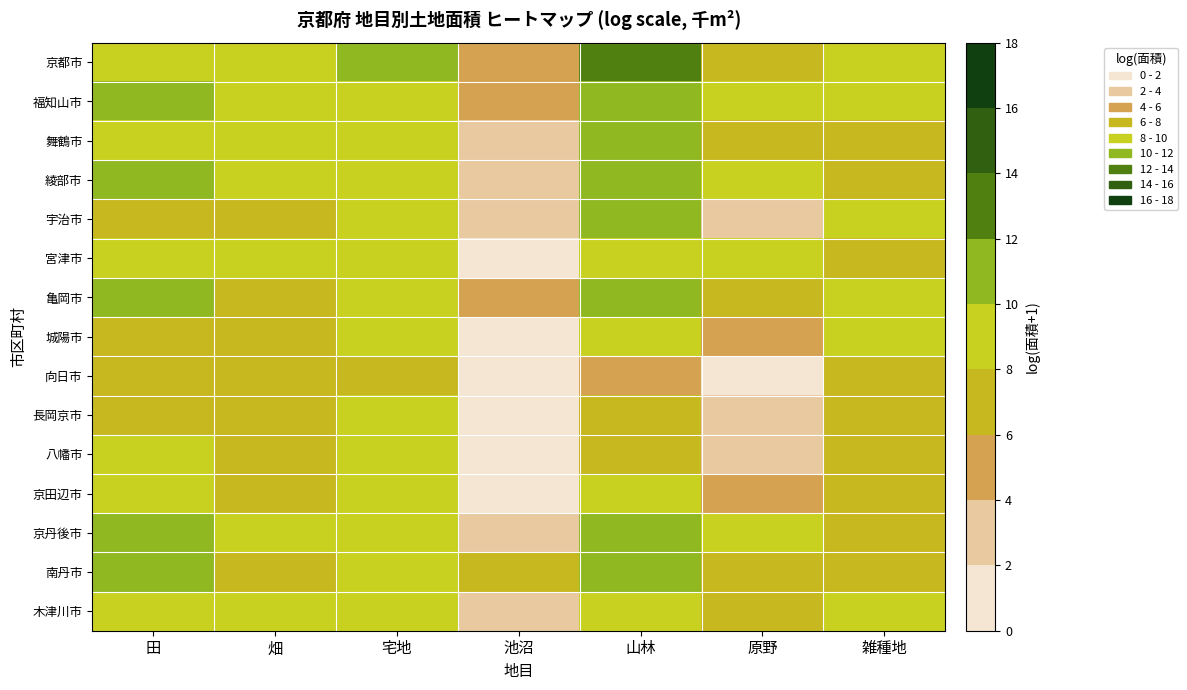

Reading left to right, what are all the values shown in this chart?

京都市: 田=9.8	畑=8.8	宅地=11.3	池沼=4.2	山林=12.2	原野=7.1	雑種地=9.3
福知山市: 田=10.4	畑=9.4	宅地=9.7	池沼=4.4	山林=11.4	原野=8.7	雑種地=8.4
舞鶴市: 田=9.5	畑=8.9	宅地=9.4	池沼=2.1	山林=11.0	原野=7.4	雑種地=7.9
綾部市: 田=10.1	畑=9.0	宅地=9.0	池沼=3.7	山林=11.0	原野=8.1	雑種地=7.9
宇治市: 田=7.9	畑=7.0	宅地=9.4	池沼=2.9	山林=10.0	原野=2.8	雑種地=8.2
宮津市: 田=8.9	畑=8.1	宅地=8.3	池沼=1.9	山林=9.8	原野=8.3	雑種地=7.5
亀岡市: 田=10.2	畑=7.3	宅地=9.3	池沼=4.0	山林=10.8	原野=6.6	雑種地=8.4
城陽市: 田=7.9	畑=7.7	宅地=8.7	池沼=1.9	山林=8.8	原野=4.8	雑種地=8.1
向日市: 田=6.8	畑=6.3	宅地=8.0	池沼=0.0	山林=5.3	原野=0.0	雑種地=6.6
長岡京市: 田=6.9	畑=7.3	宅地=8.6	池沼=0.8	山林=8.0	原野=2.4	雑種地=6.2
八幡市: 田=8.2	畑=7.6	宅地=8.8	池沼=0.0	山林=6.8	原野=3.6	雑種地=7.3
京田辺市: 田=8.9	畑=7.9	宅地=8.8	池沼=2.0	山林=9.0	原野=5.5	雑種地=7.8
京丹後市: 田=10.6	畑=9.6	宅地=9.4	池沼=3.7	山林=11.4	原野=8.8	雑種地=8.0
南丹市: 田=10.1	畑=8.0	宅地=8.9	池沼=6.7	山林=11.4	原野=7.7	雑種地=8.0
木津川市: 田=9.2	畑=8.8	宅地=9.1	池沼=3.8	山林=9.7	原野=6.8	雑種地=8.2